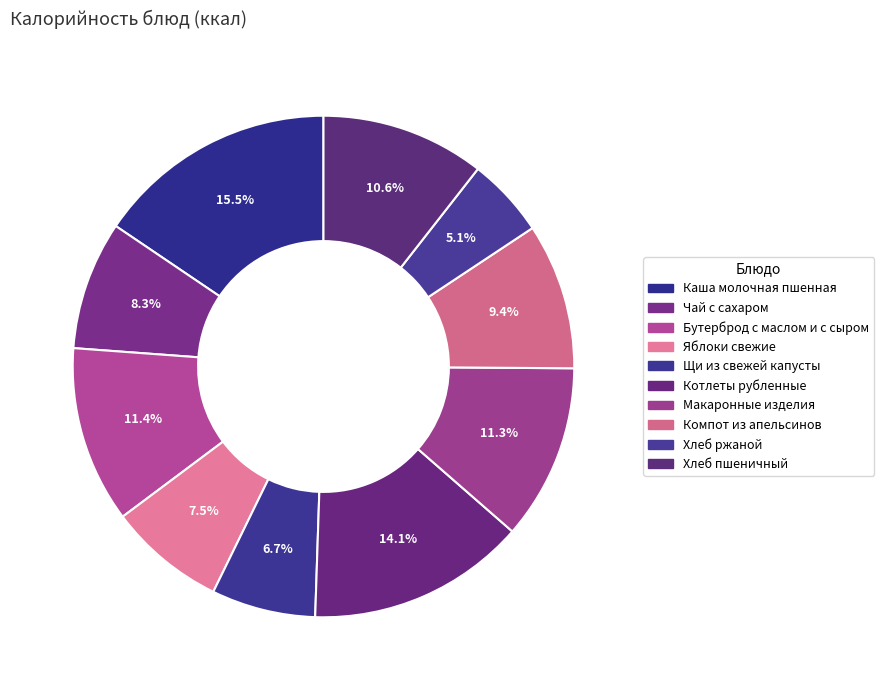

True or false: Компот из апельсинов accounts for 9% of the total.

True